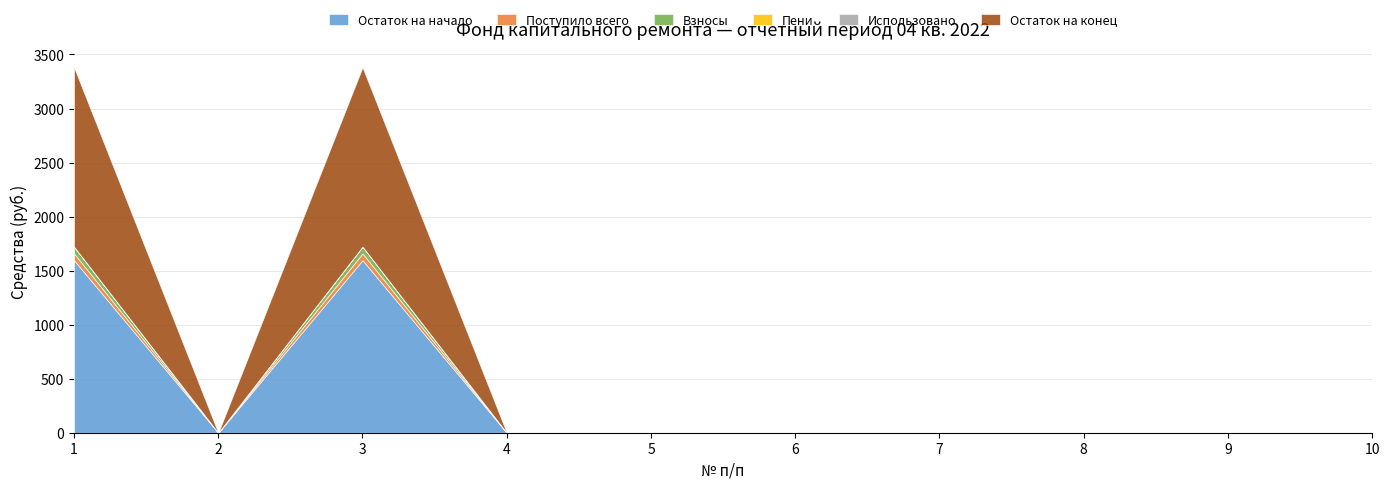

How many positive values does the Остаток на конец series have?

2